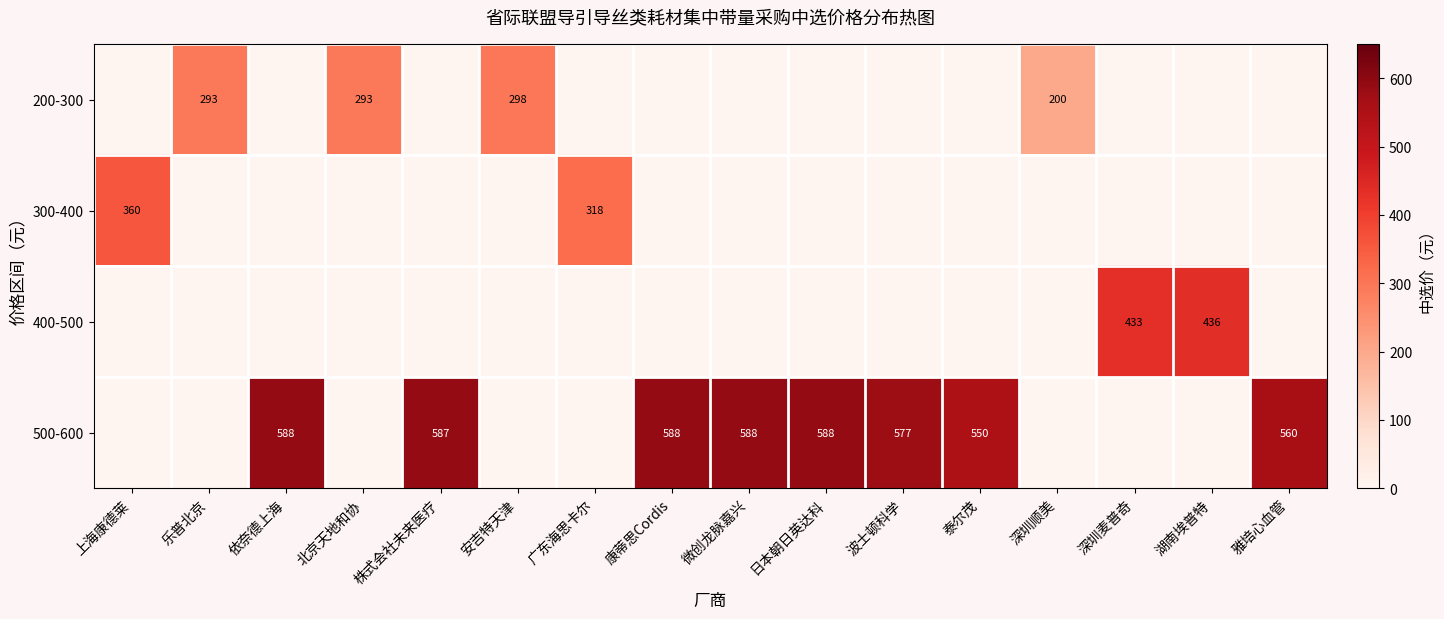

At which category does the chart reach its minimum across all series?

上海康德莱